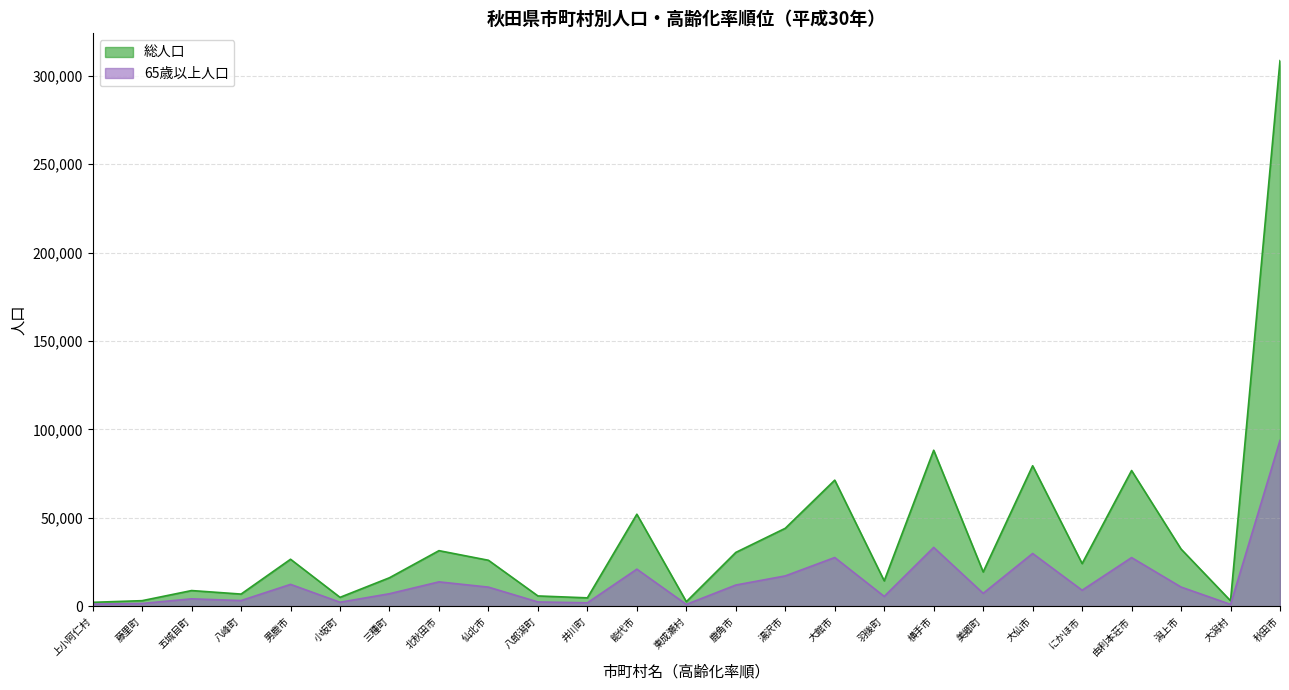

At which label does 総人口 reach its peak?

秋田市